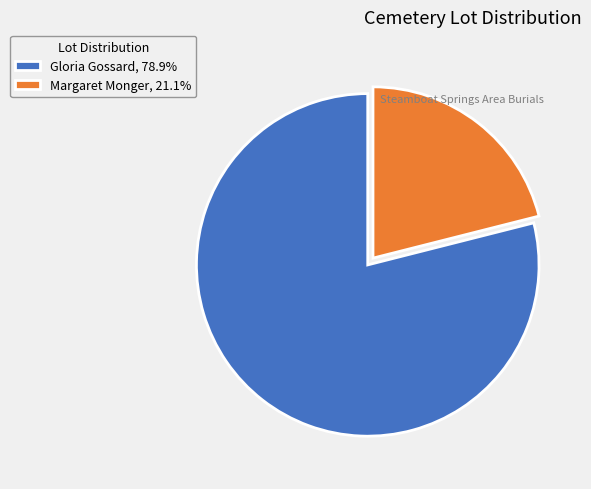

Approximately how many times larger is the value at Gloria Gossard, 78.9% compared to Margaret Monger, 21.1%?

3.8